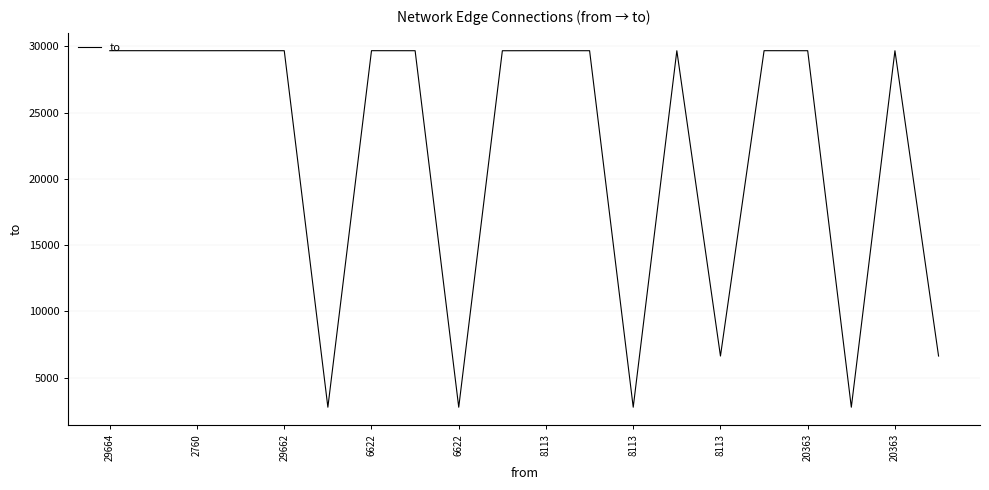

How many values are below 29664?

9